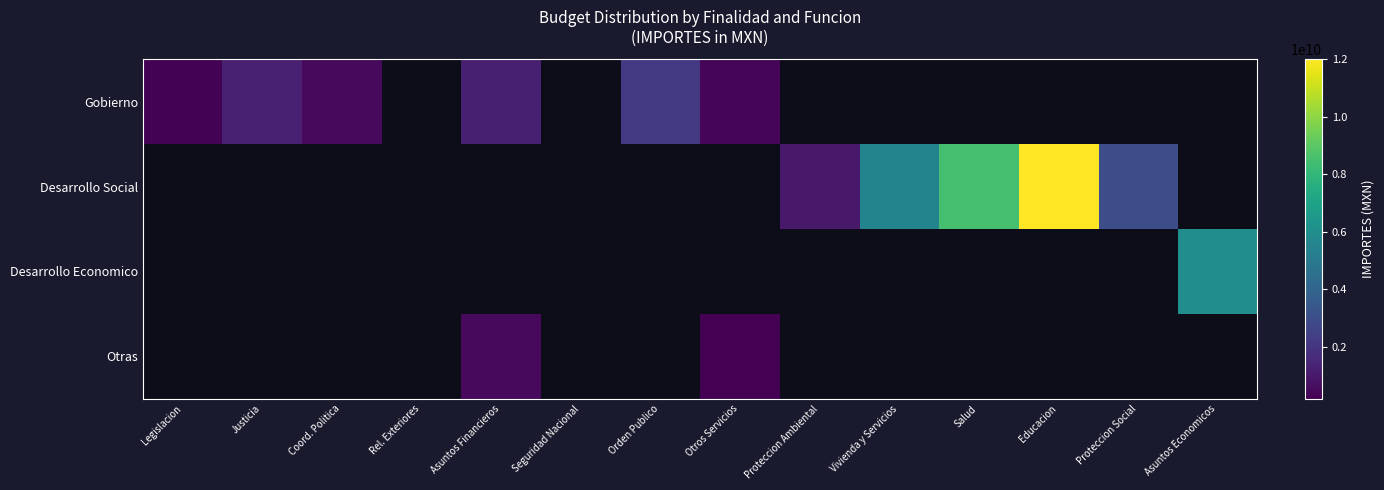

How many distinct data groups are displayed?

4